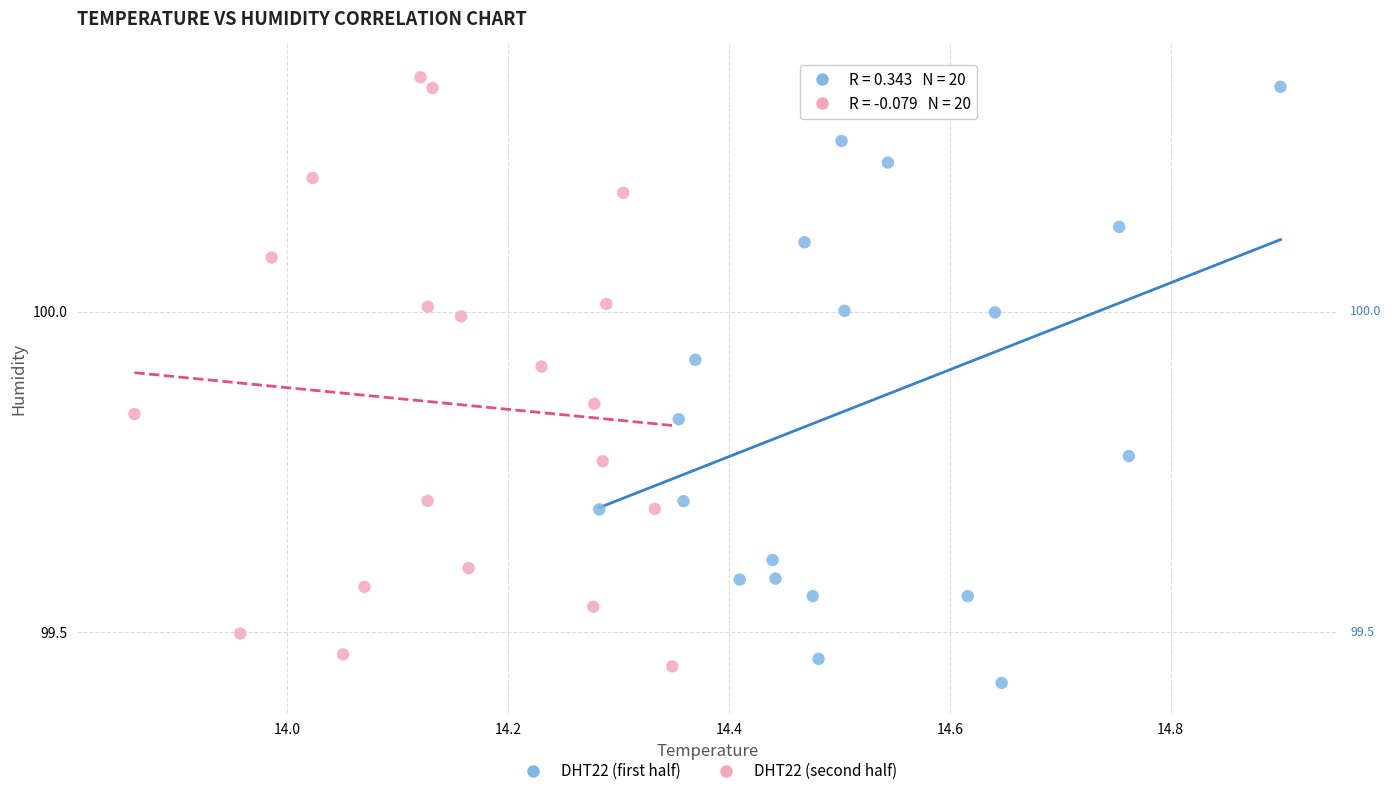

What are all the series names shown in the legend?

DHT22 (first half), DHT22 (second half)